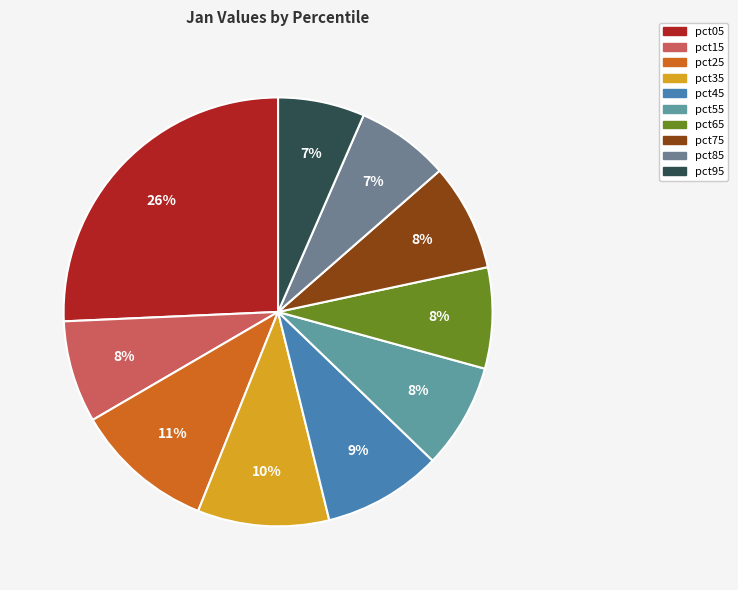

Does any single category account for the majority?

No